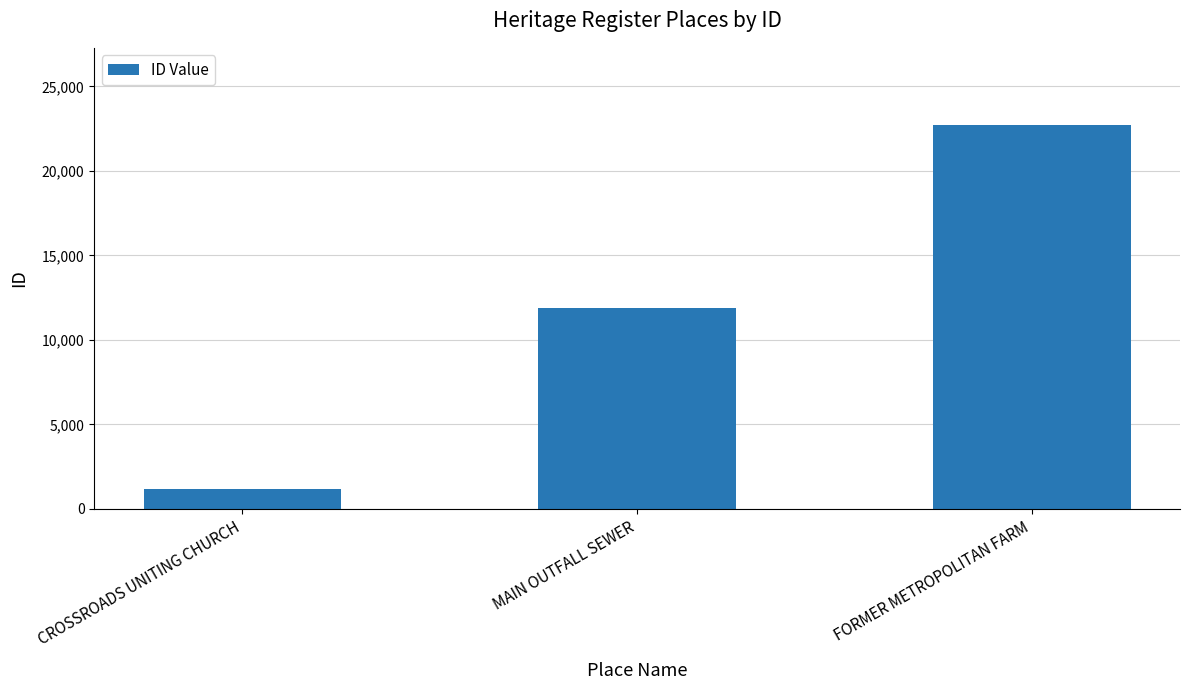

What position from the right is CROSSROADS UNITING CHURCH?

3